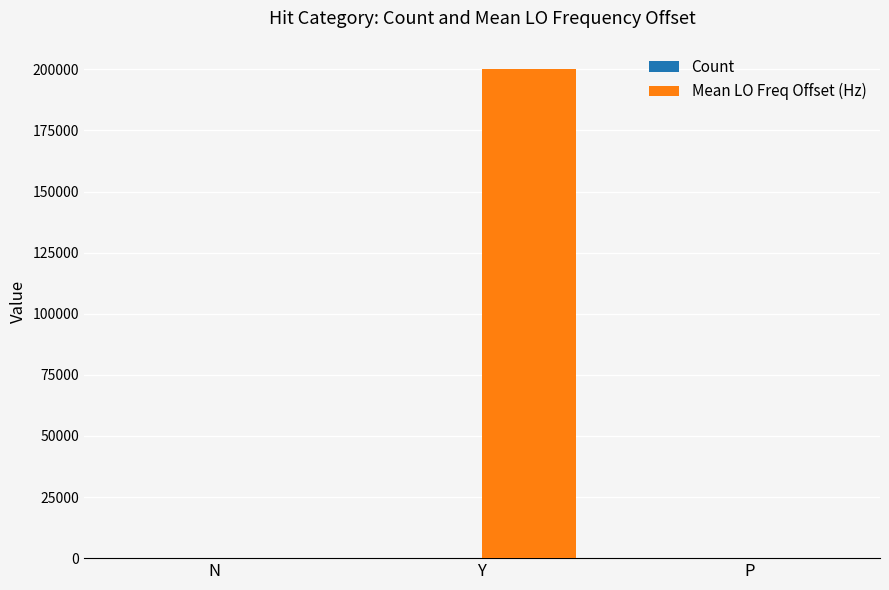

What is the maximum value shown in the chart?

200004.9